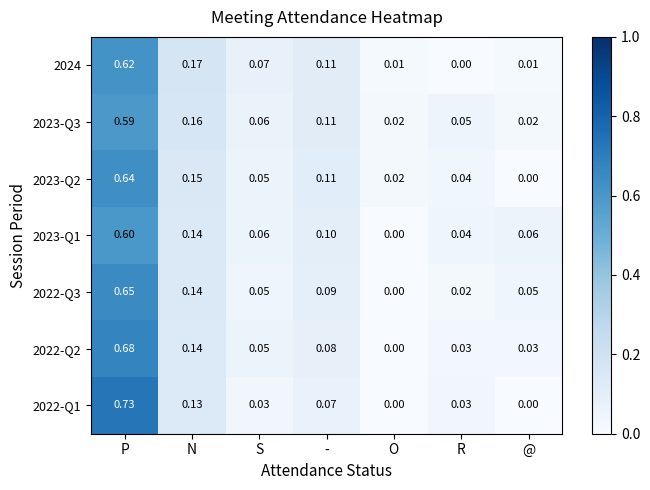

Which series has the widest spread of values?

2022-Q1